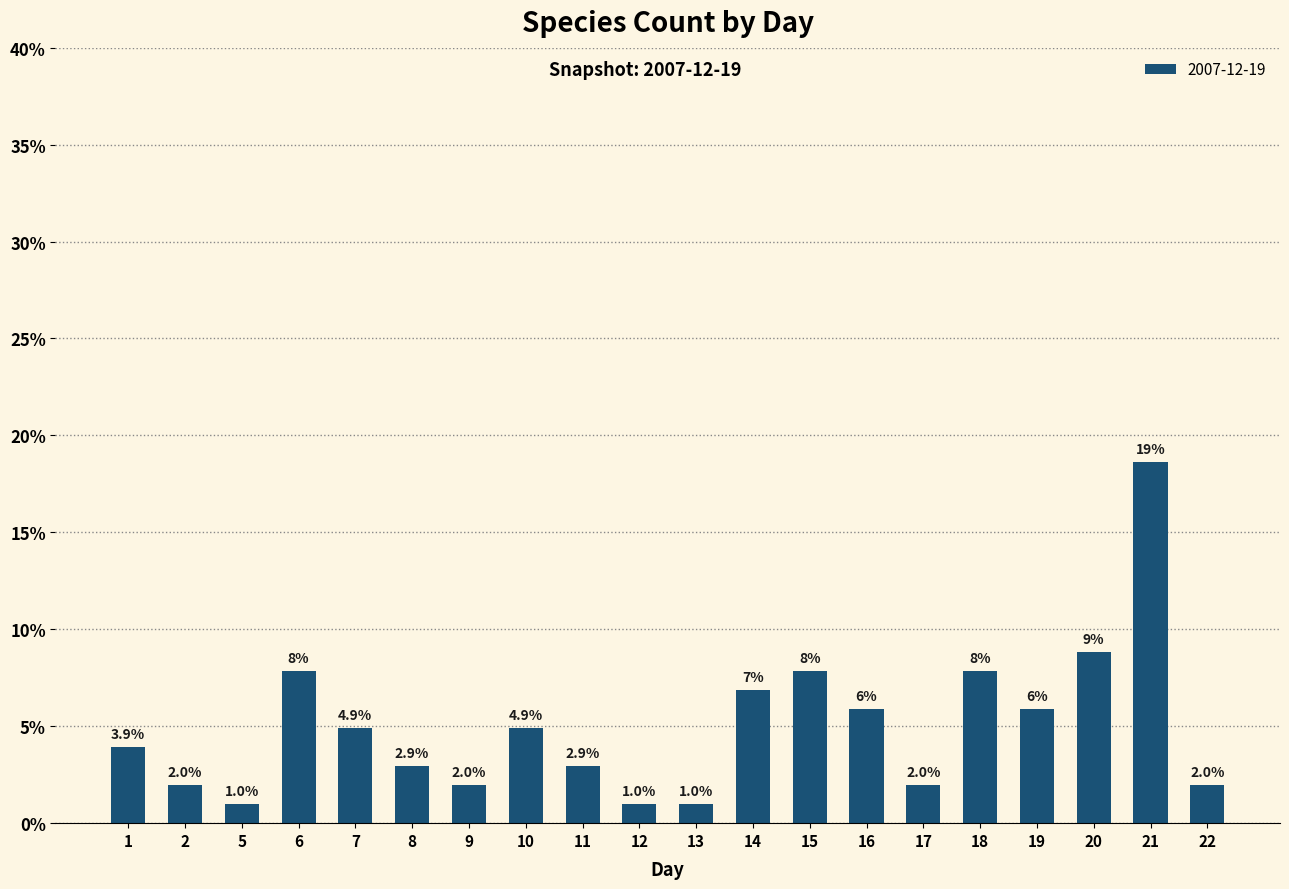

What is the change in value from 14 to 16?

-1.0